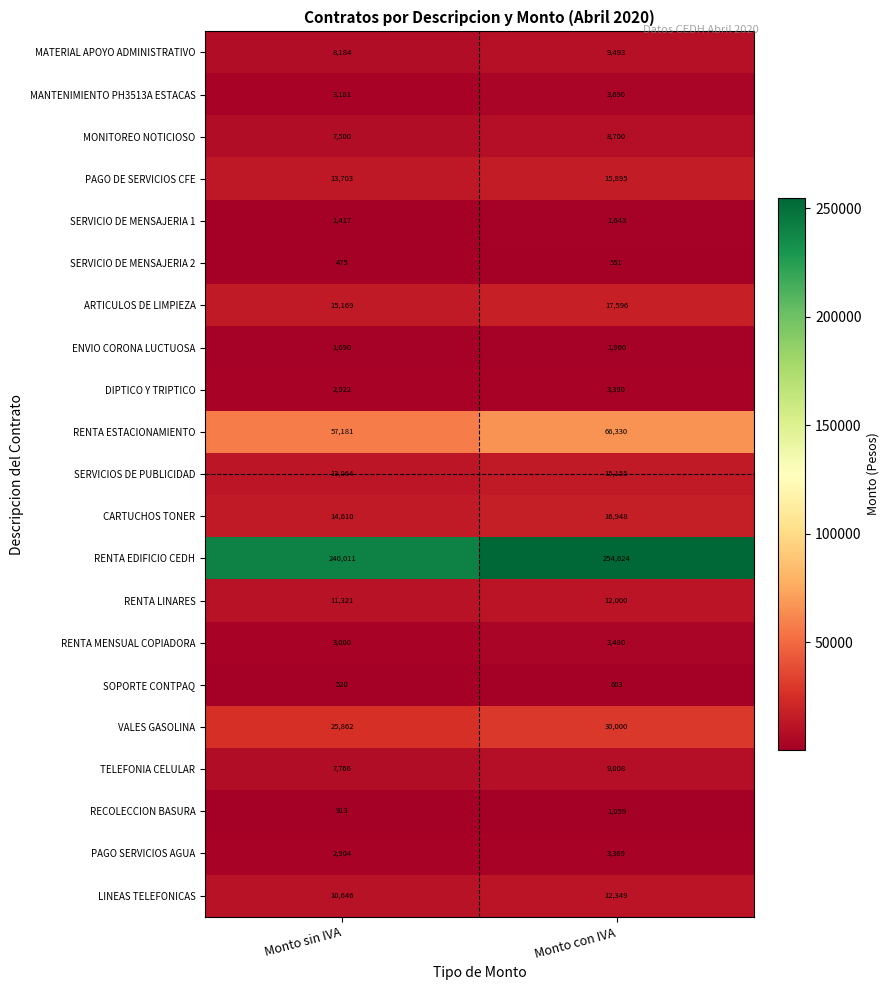

How many categories are shown in the chart?

2